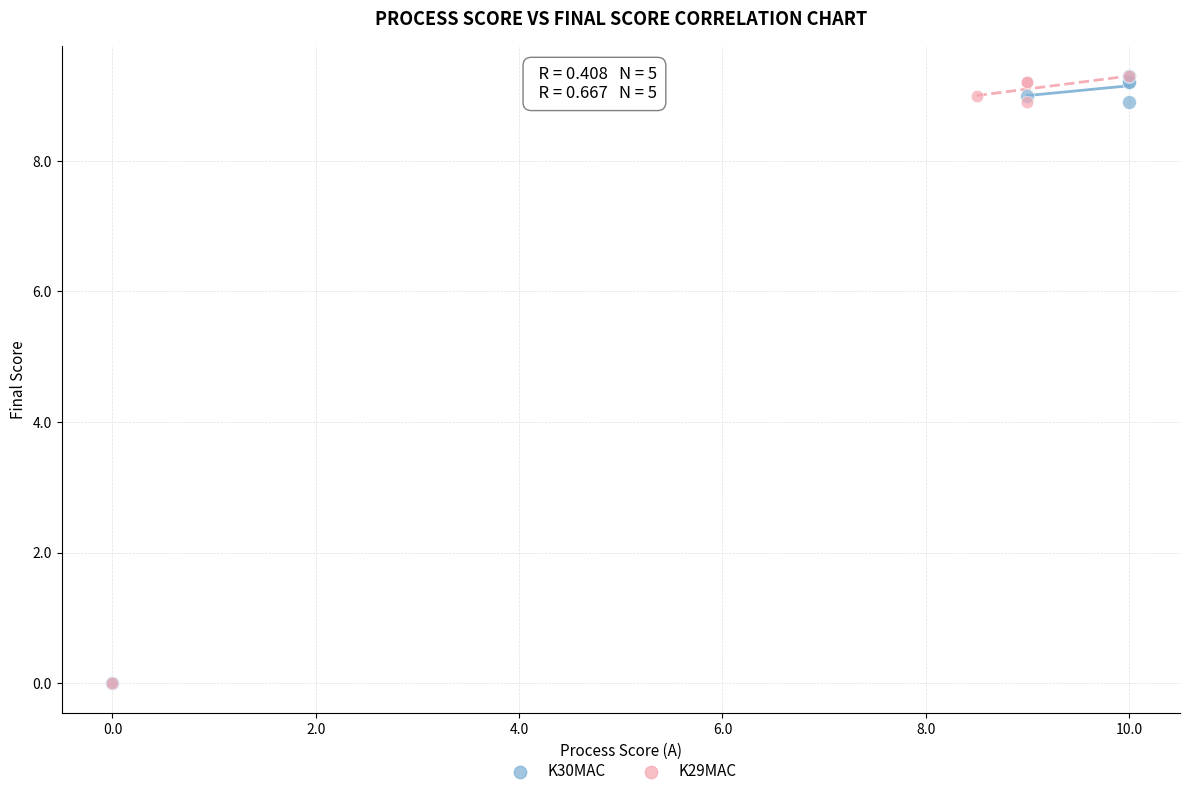

What are all the series names shown in the legend?

K30MAC, K29MAC